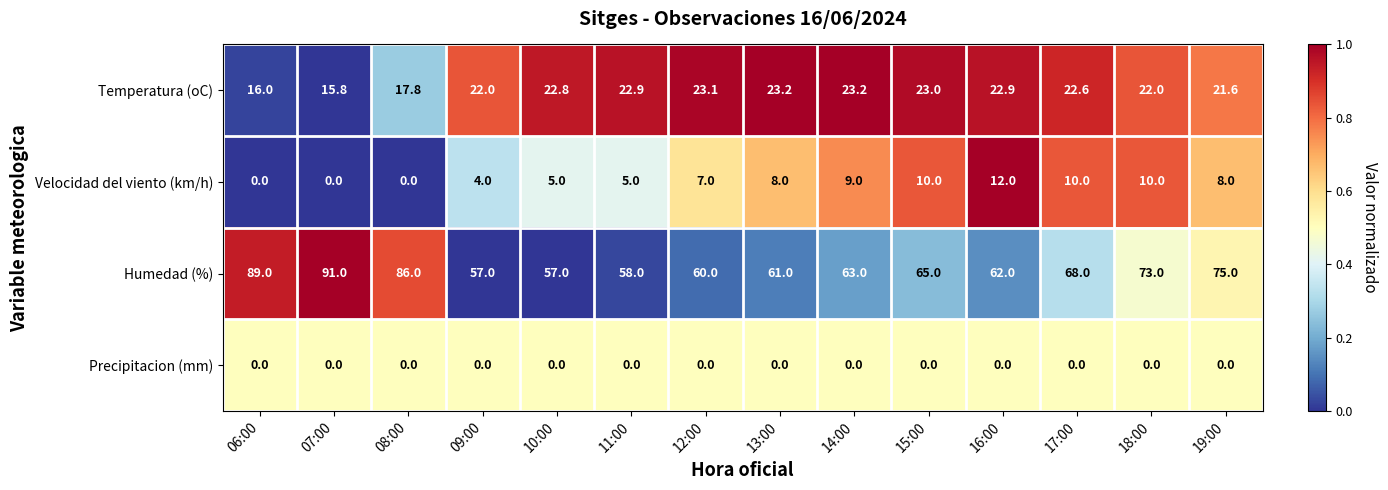

What is the total value across all series at 09:00?

83.0